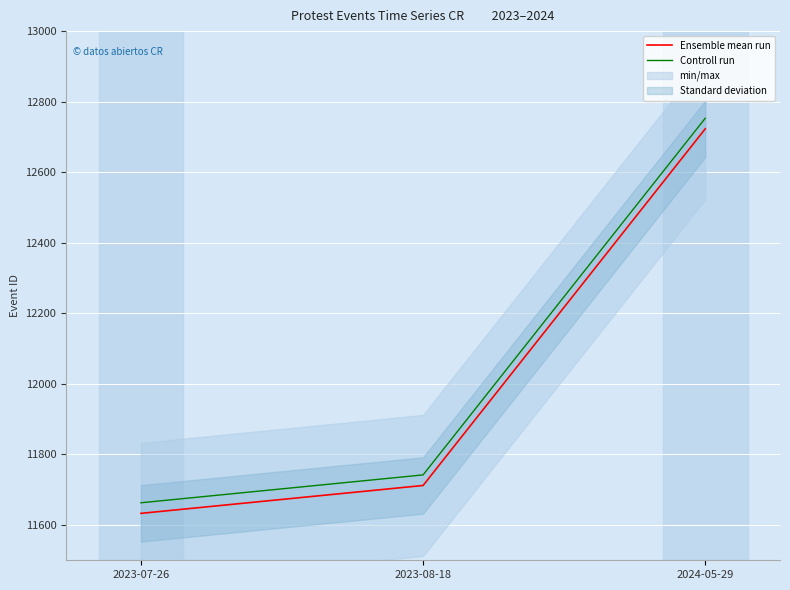

What is the maximum value shown in the chart?

12753